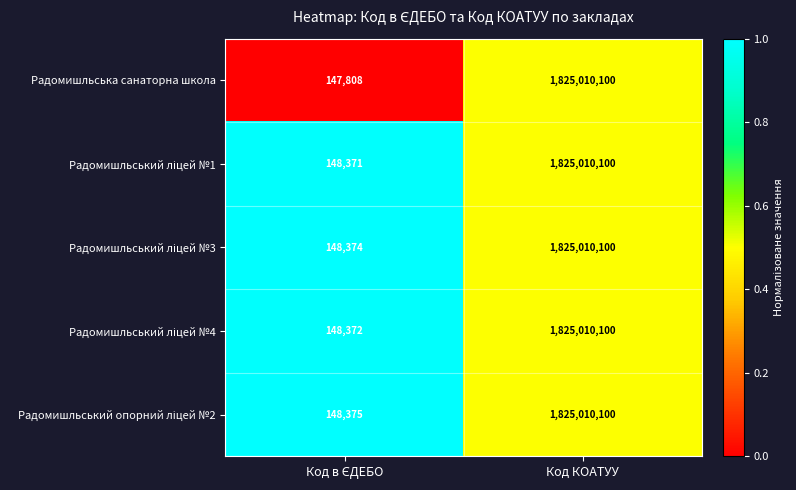

Which series has the largest range (max minus min)?

Радомишльська санаторна школа